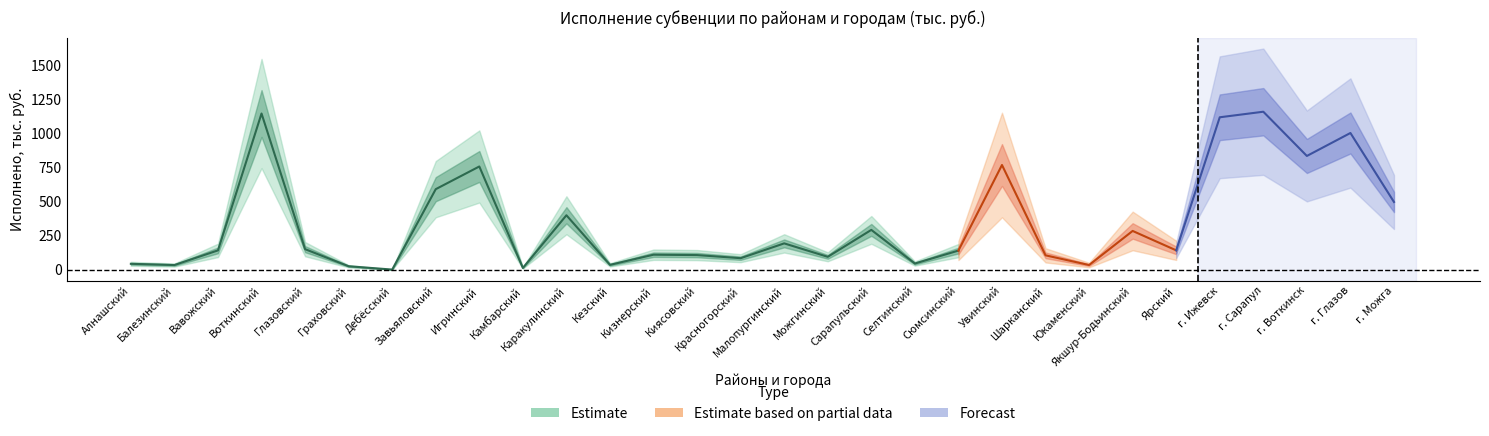

What is the difference between the maximum and second lowest values?

1137.0